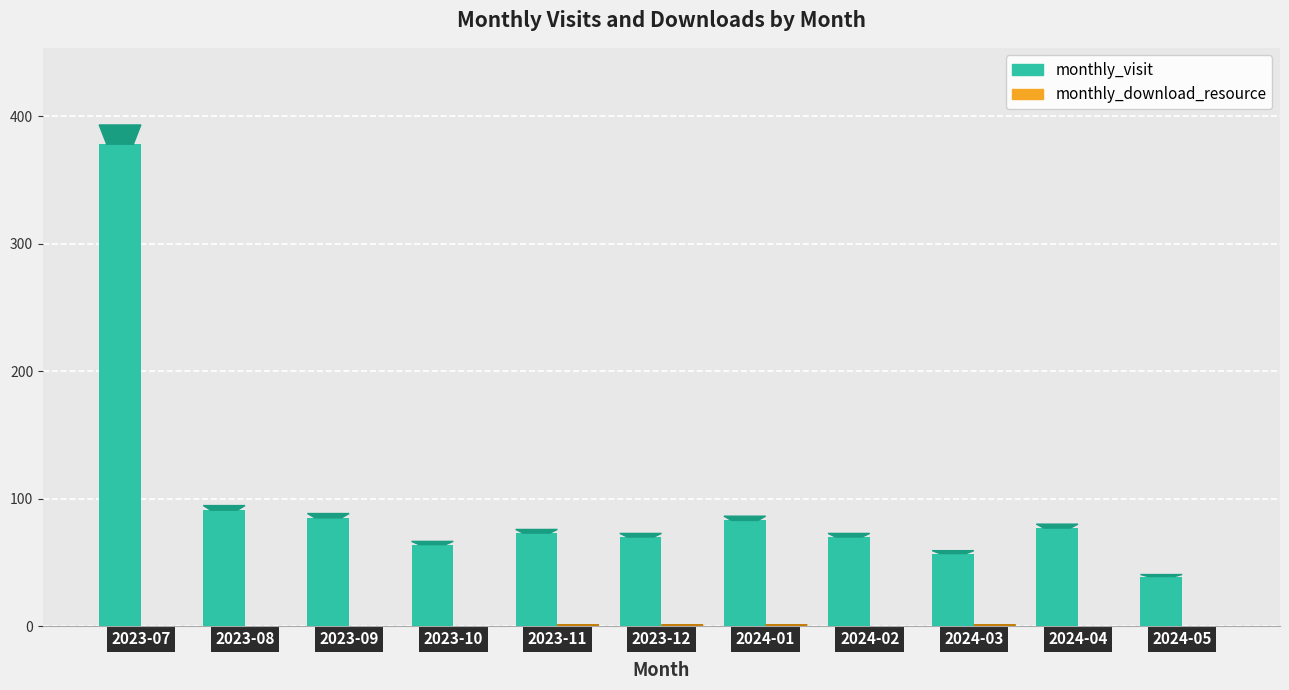

Are the bars grouped side by side (vs. stacked)?

Yes